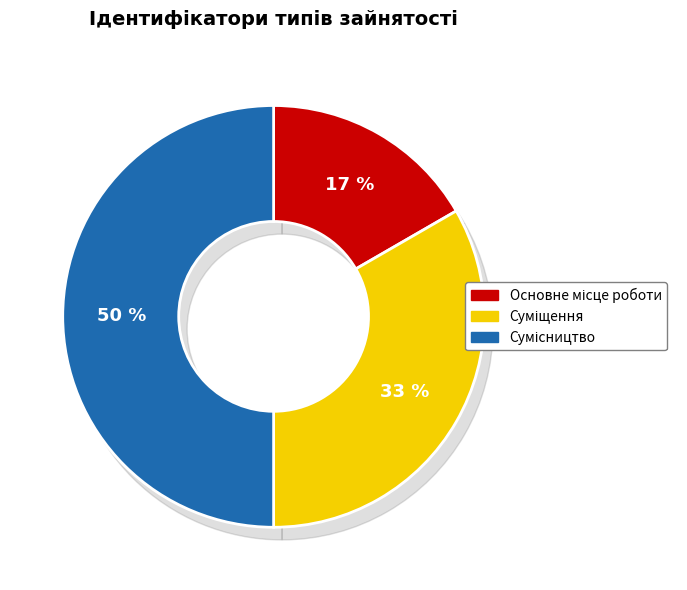

To the nearest percent, what portion does Основне місце роботи represent?

17%